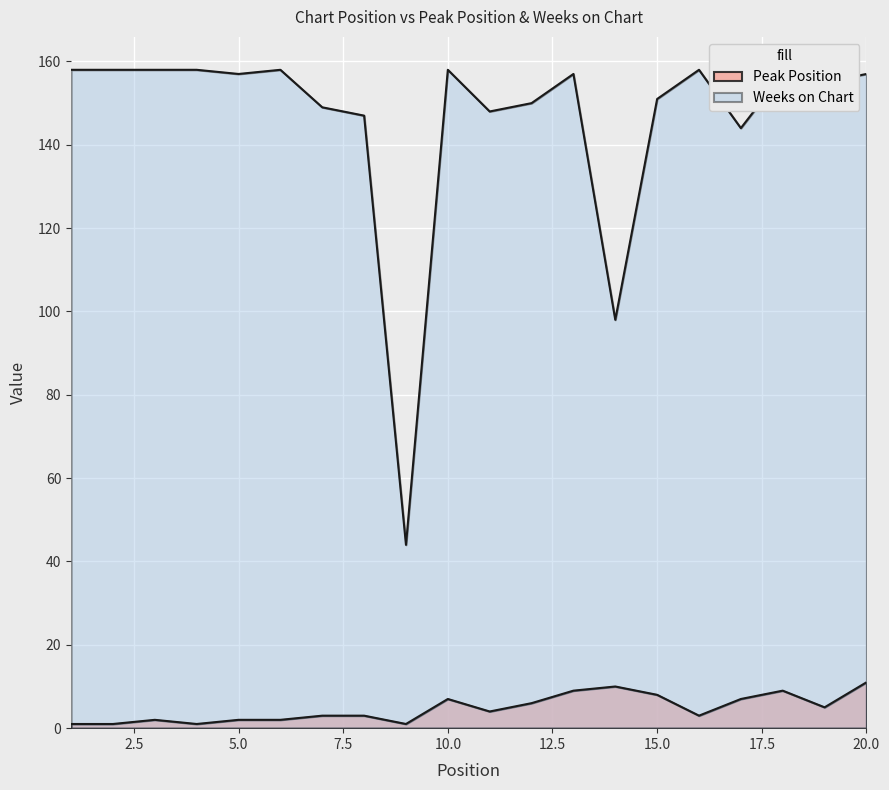

Rank the series by their maximum value, from lowest to highest.

Peak Position, Weeks on Chart